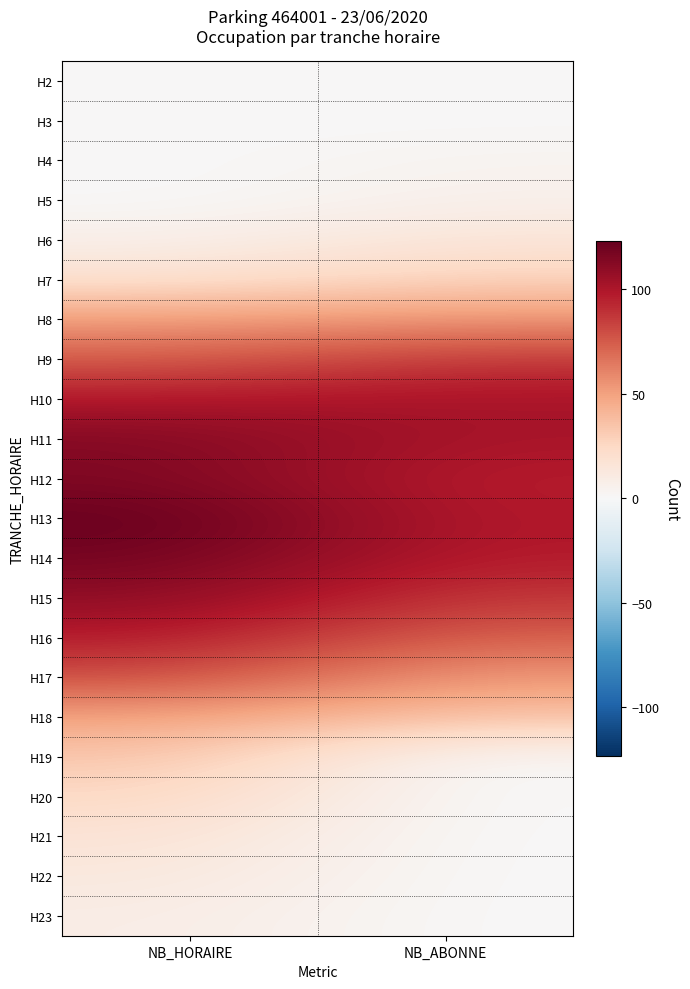

Rank the series at NB_ABONNE from highest to lowest value.

H10, H11, H13, H14, H12, H9, H15, H16, H8, H17, H18, H7, H6, H5, H4, H2, H3, H19, H20, H21, H22, H23